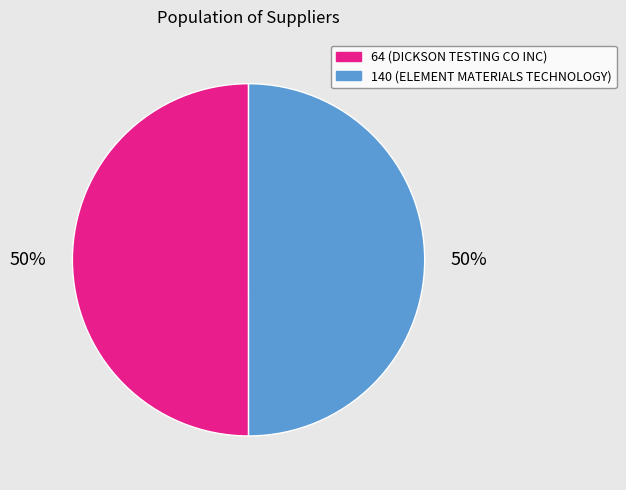

To the nearest percent, what is the average slice percentage?

50%